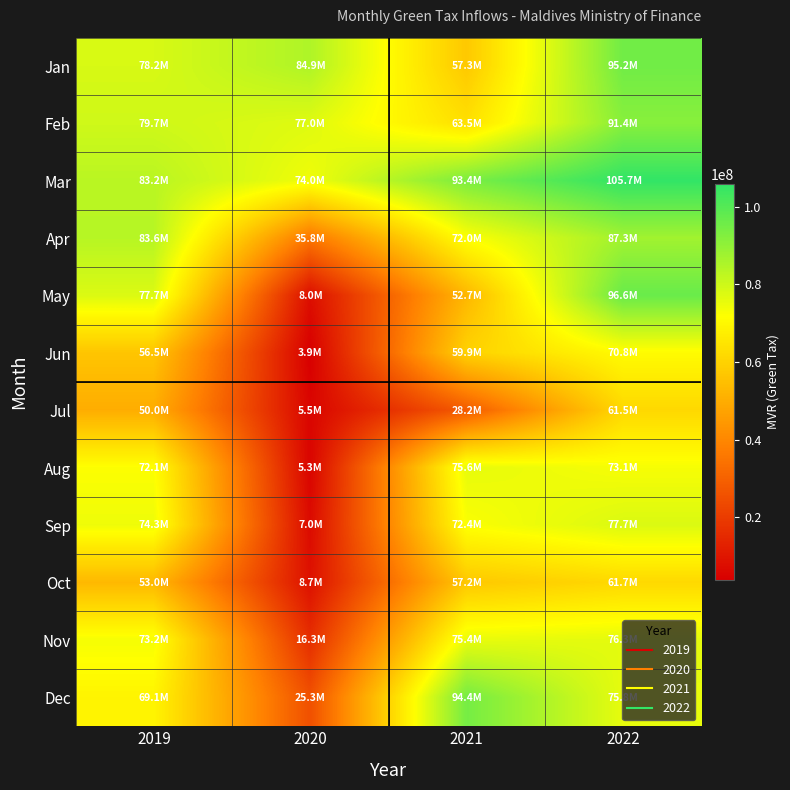

At which category is the sum across all series the highest?

2022